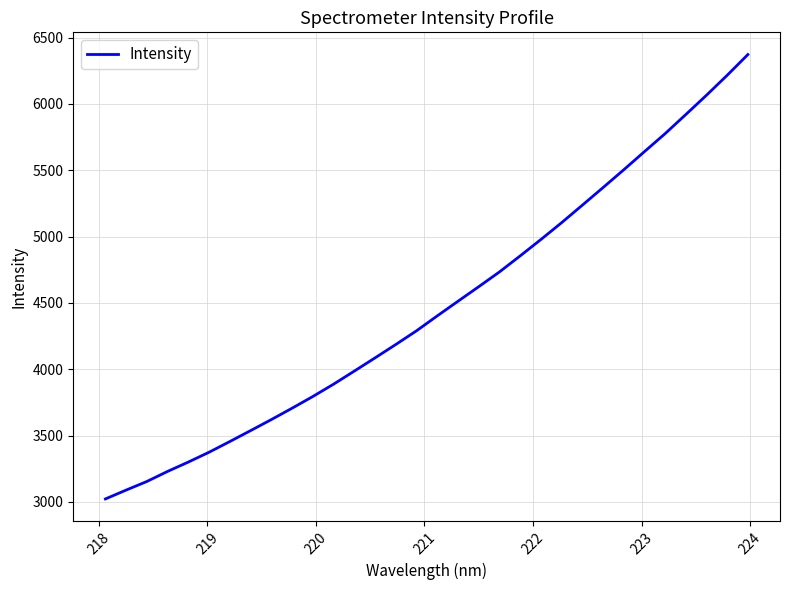

What is the minimum value shown in the chart?

3022.0